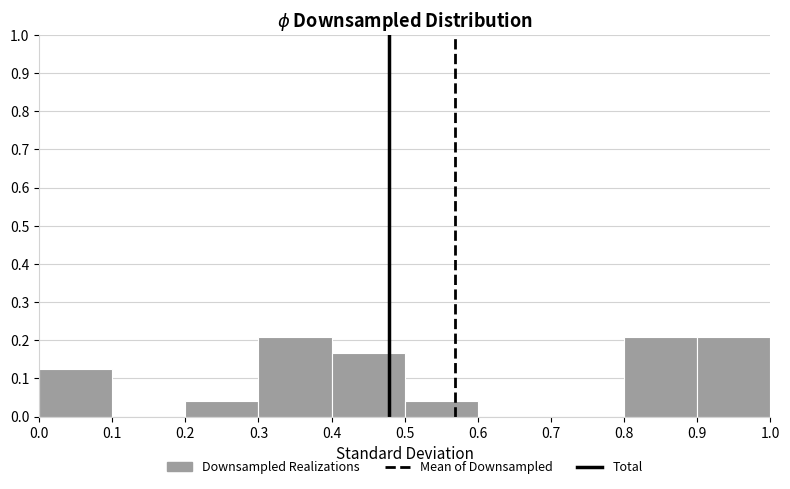

Reading left to right, transcribe this chart: for each bar, give the range it covers on the x-axis and its height. The values are not printed on the chart, so give them approximately, as read against the axis.

0.0 to 0.1: 0.13
0.1 to 0.2: 0
0.2 to 0.3: 0.04
0.3 to 0.4: 0.21
0.4 to 0.5: 0.17
0.5 to 0.6: 0.04
0.6 to 0.7: 0
0.7 to 0.8: 0
0.8 to 0.9: 0.21
0.9 to 1.0: 0.21